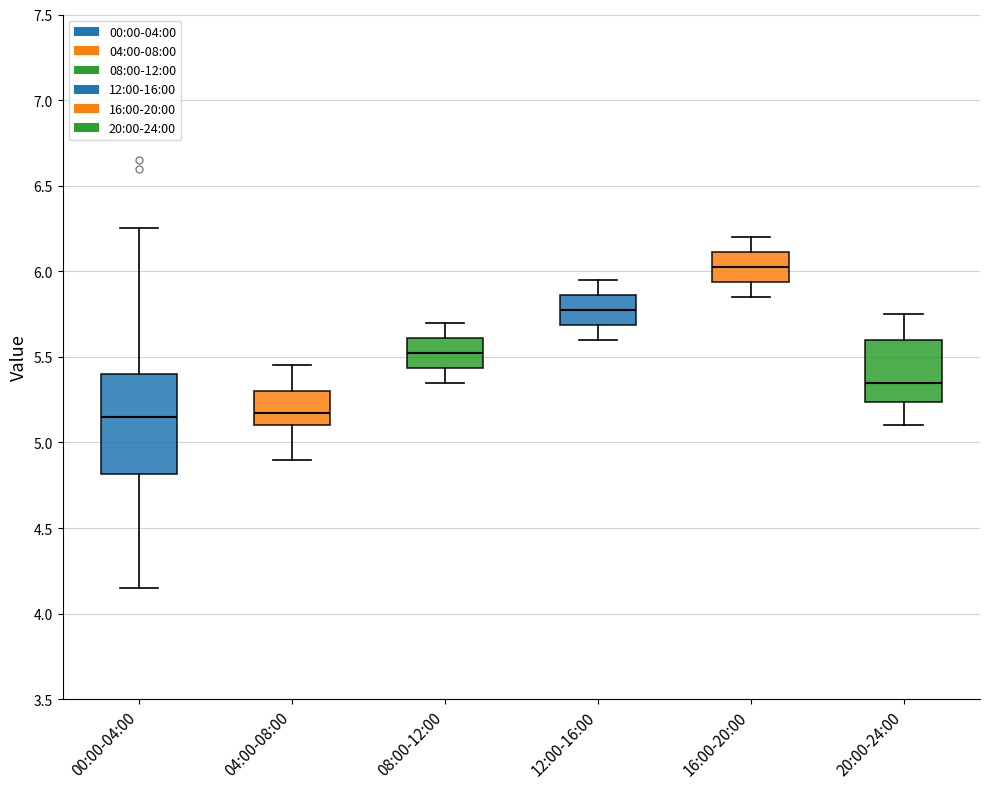

Which box is the tallest, from its lower edge to its upper edge?

00:00-04:00